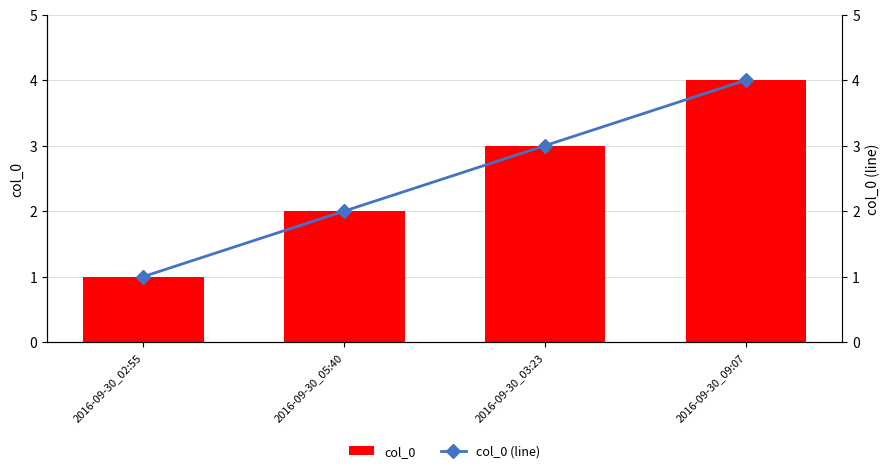

What is the approximate value of col_0 (line) at 2016-09-30_02:55?

1